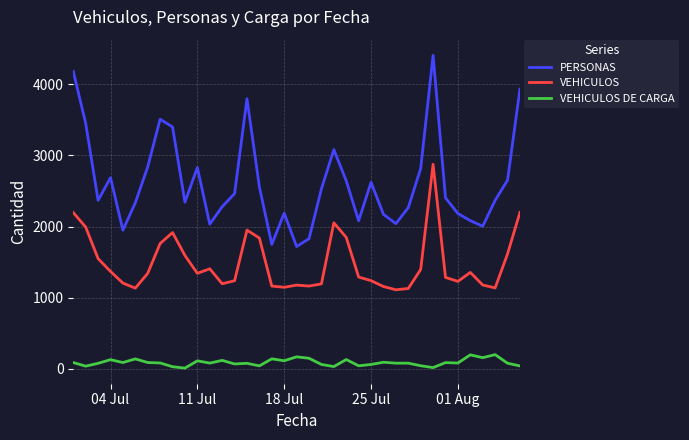

List the series in order of their peak value, lowest first.

VEHICULOS DE CARGA, VEHICULOS, PERSONAS